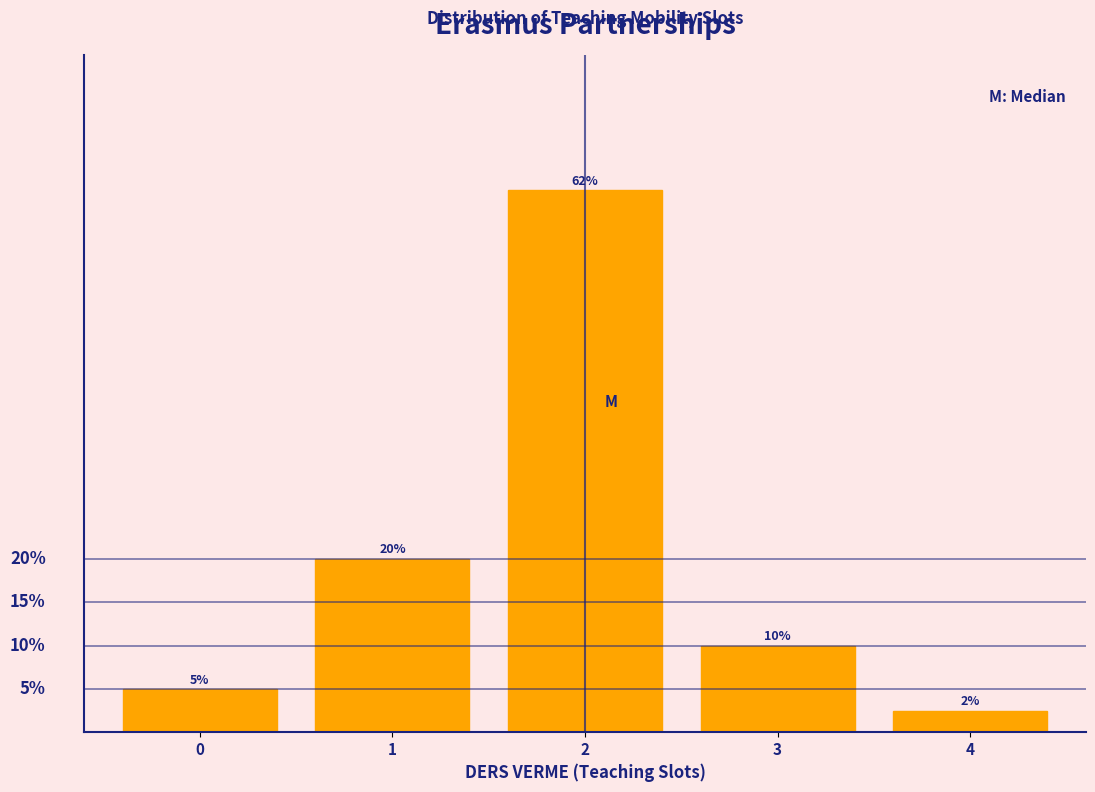

Rank the categories by value from highest to lowest.

2, 1, 3, 0, 4